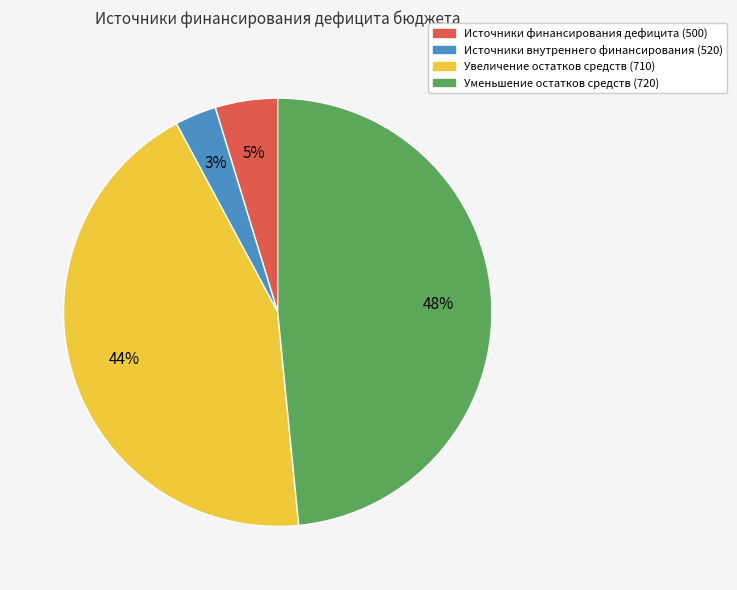

How many slices are in this pie chart?

4